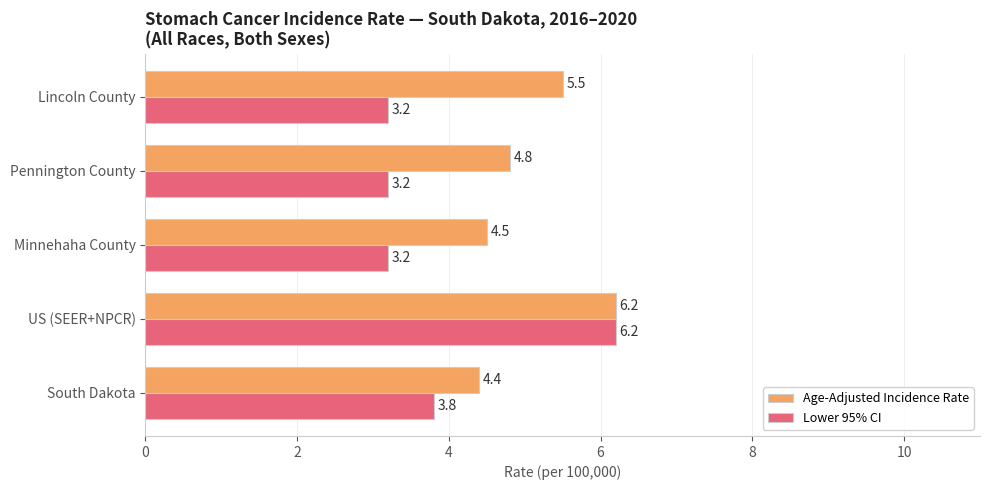

At how many categories does at least one series exceed 5?

2